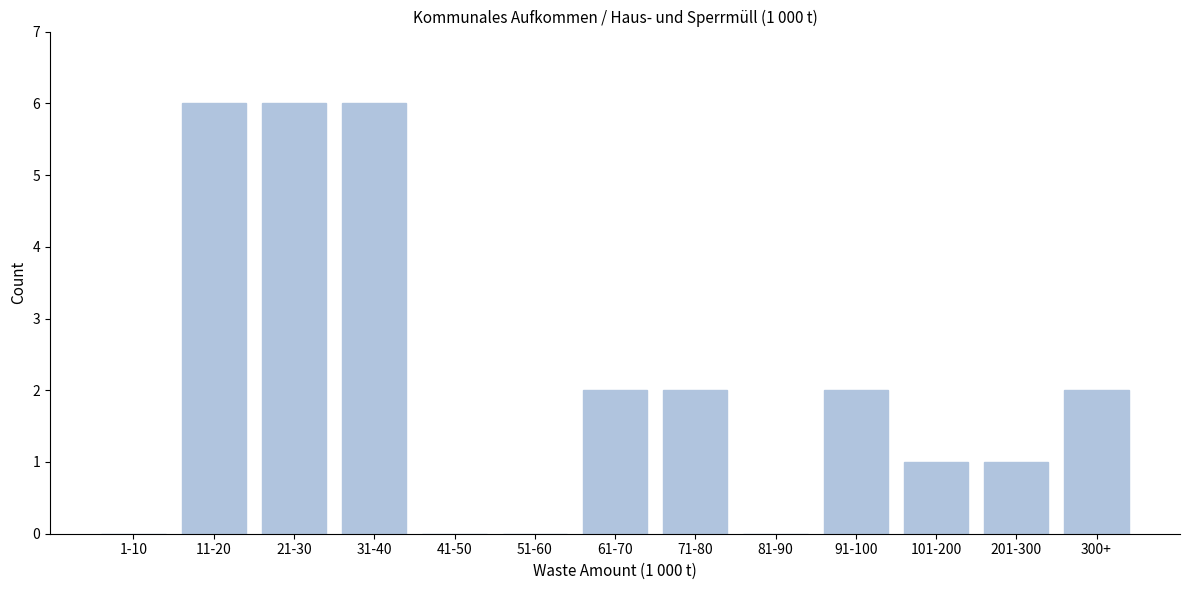

Reading left to right, list all the values displayed in this chart.

1-10=0	11-20=6	21-30=6	31-40=6	41-50=0	51-60=0	61-70=2	71-80=2	81-90=0	91-100=2	101-200=1	201-300=1	300+=2